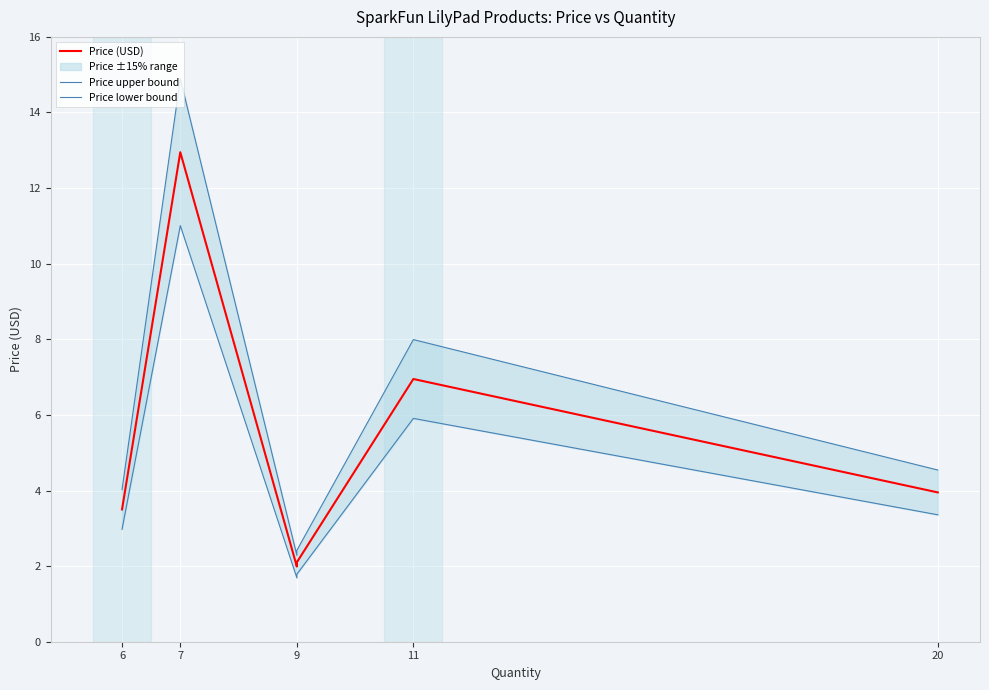

Rank the series at 7 from lowest to highest value.

Price lower bound, Price (USD), Price upper bound